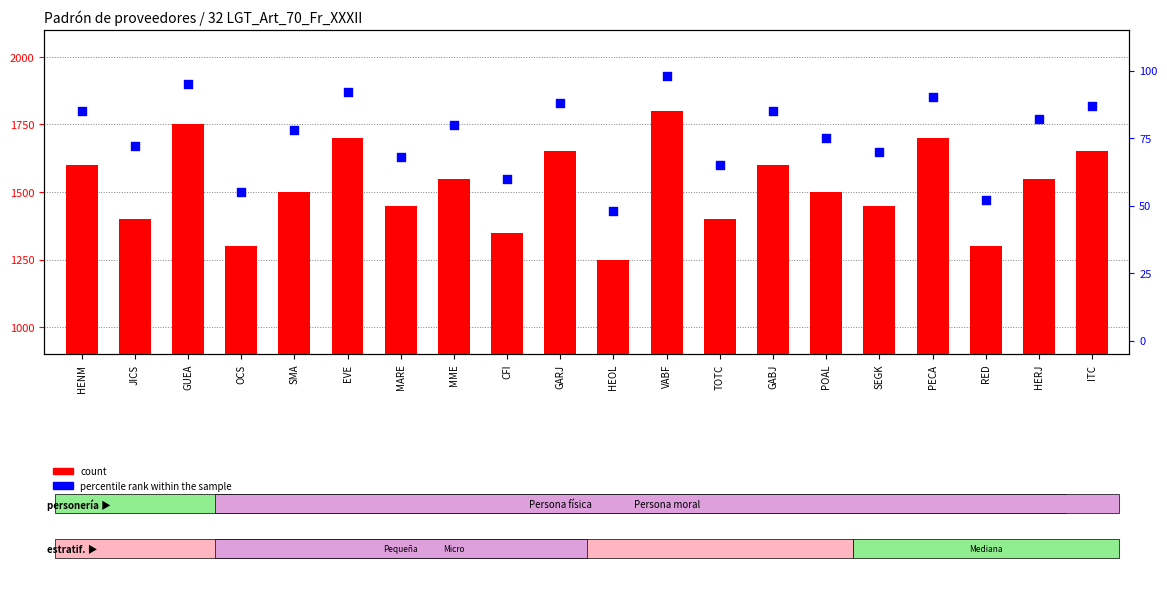

At how many categories does at least one series exceed 512?

20